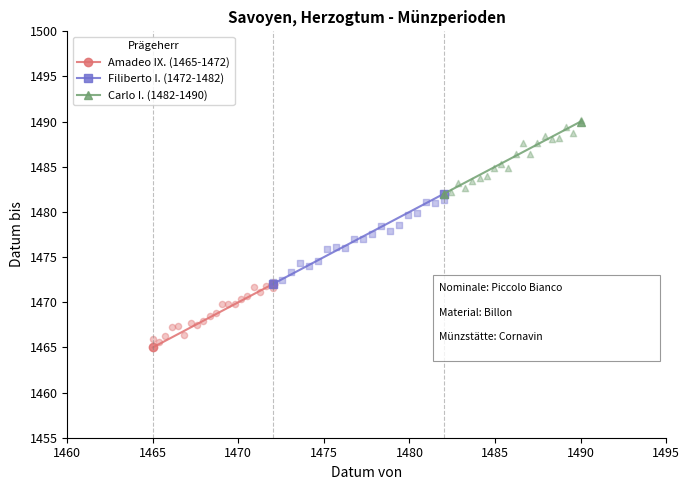

Which series contains the lowest Y value?

Amadeo IX. (1465-1472)